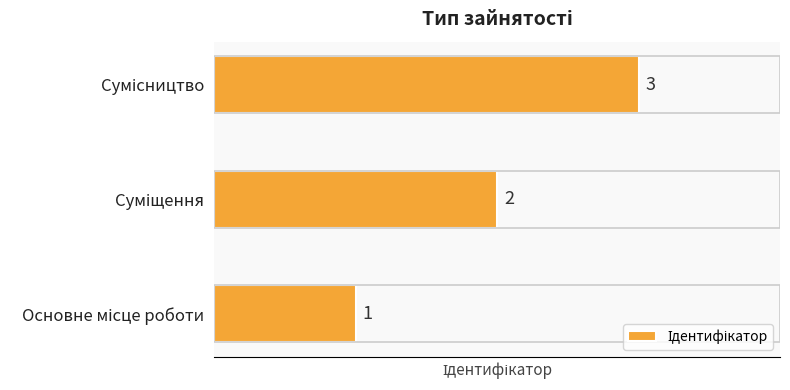

How many data points does each series have?

3